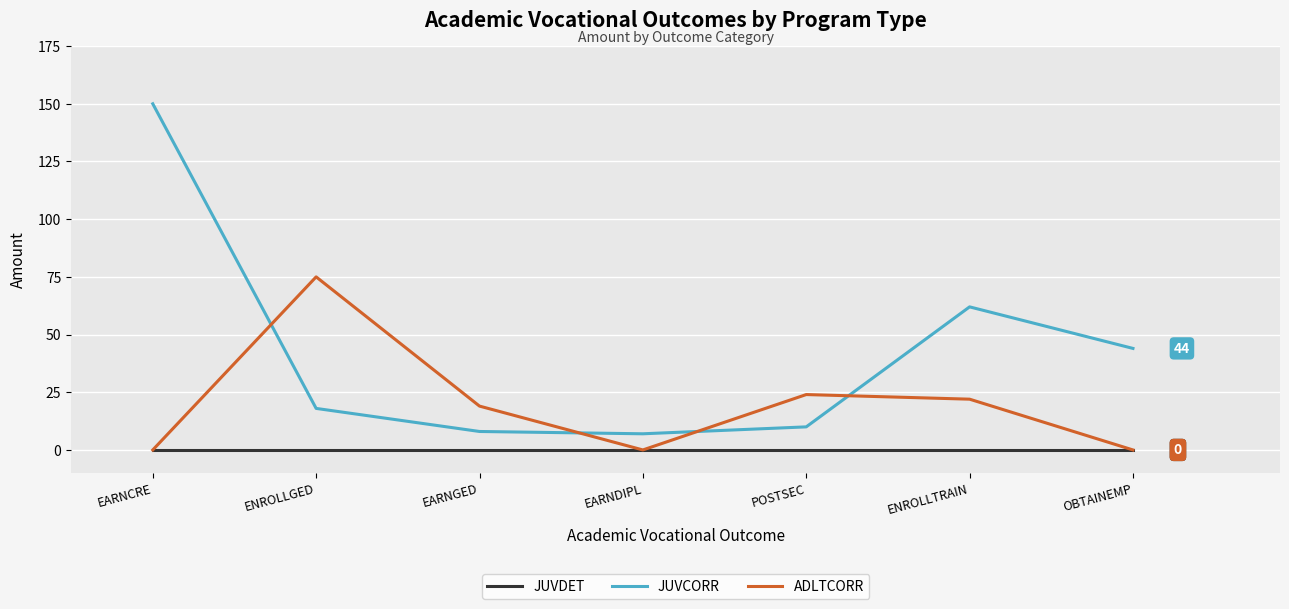

Which series has the widest spread of values?

JUVCORR